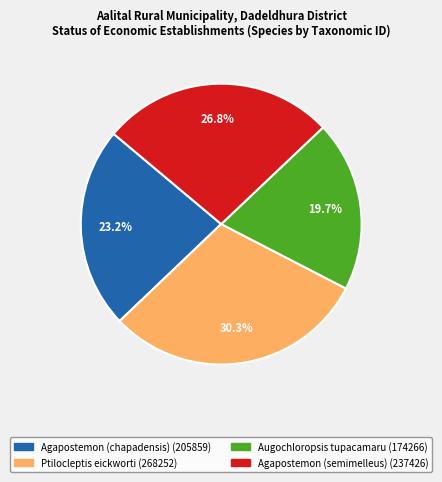

Approximately how many times larger is the value at Ptilocleptis eickworti compared to Augochloropsis tupacamaru?

1.5